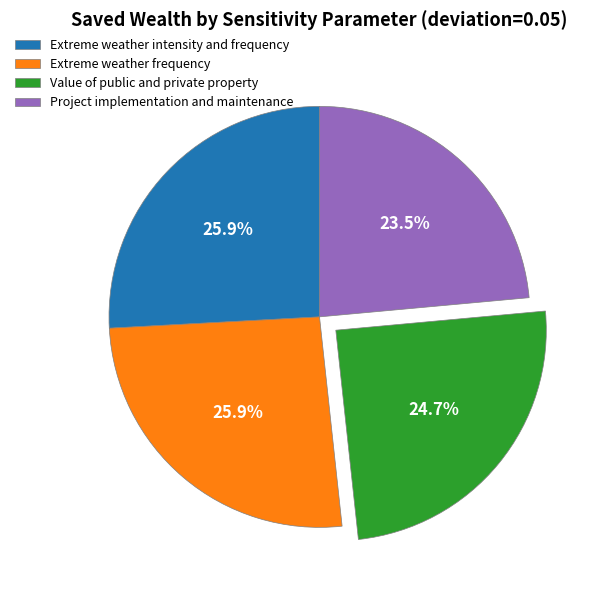

Is it true that Extreme weather intensity and frequency is 26% of the pie?

True